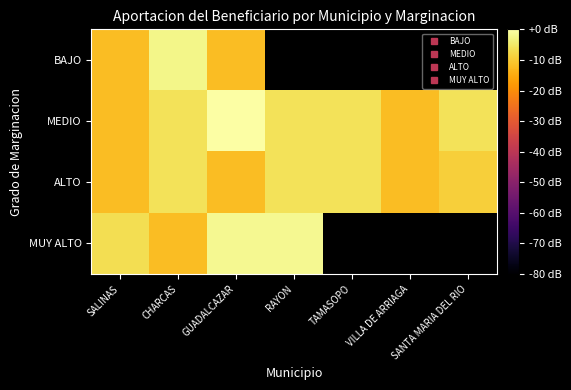

Read the MEDIO value at SALINAS.

-12.0